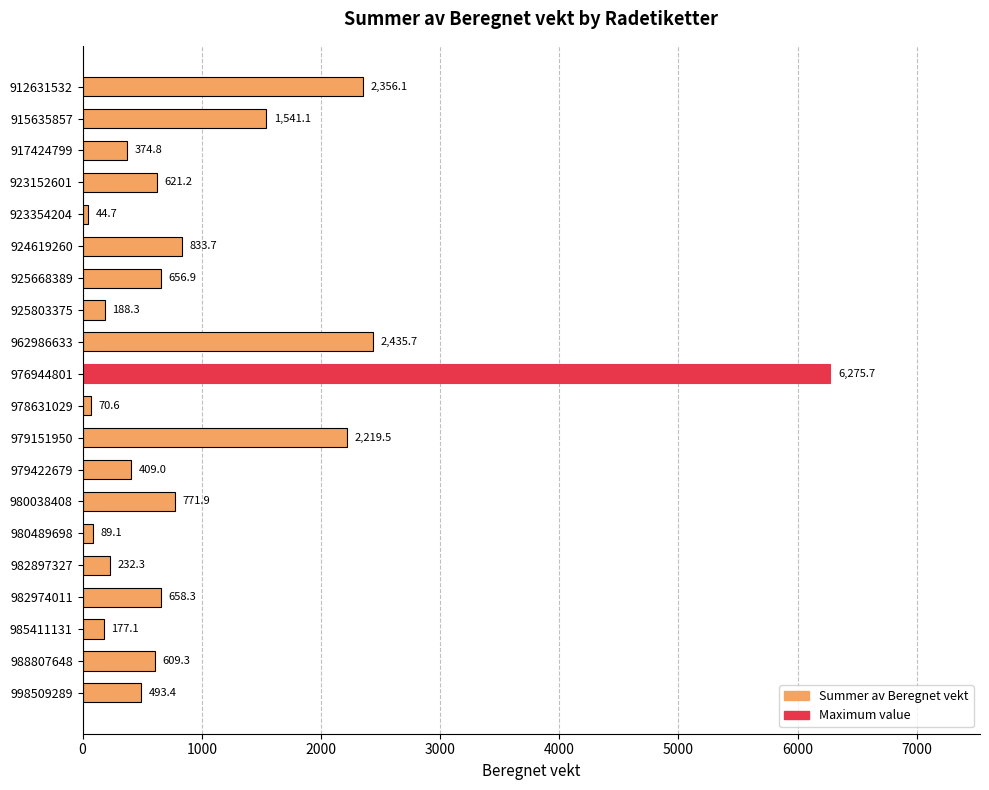

What is the greatest value displayed?

6275.7